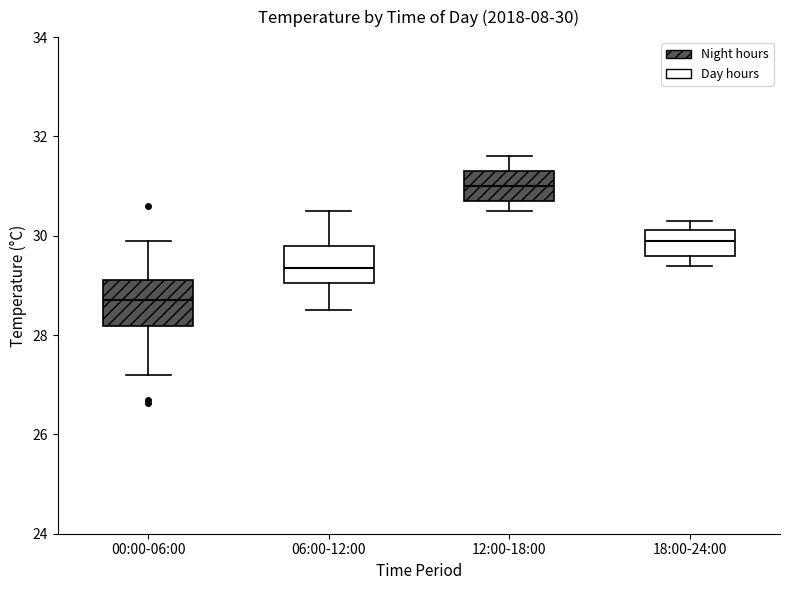

Which box has the highest median line?

12:00-18:00